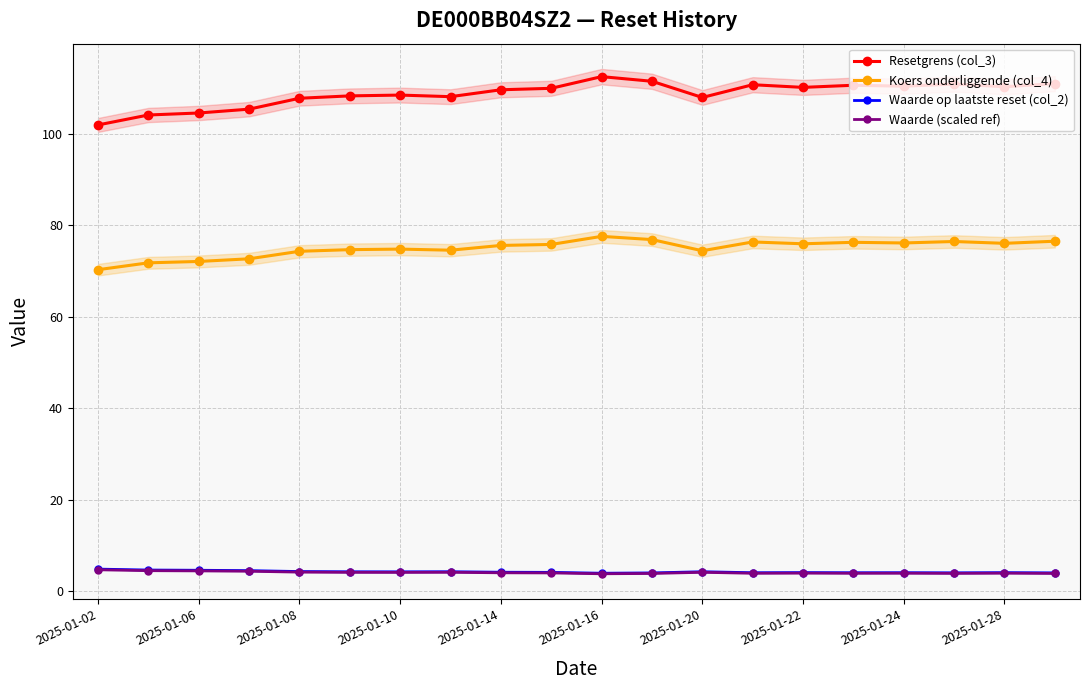

How many lines are shown in the chart?

4